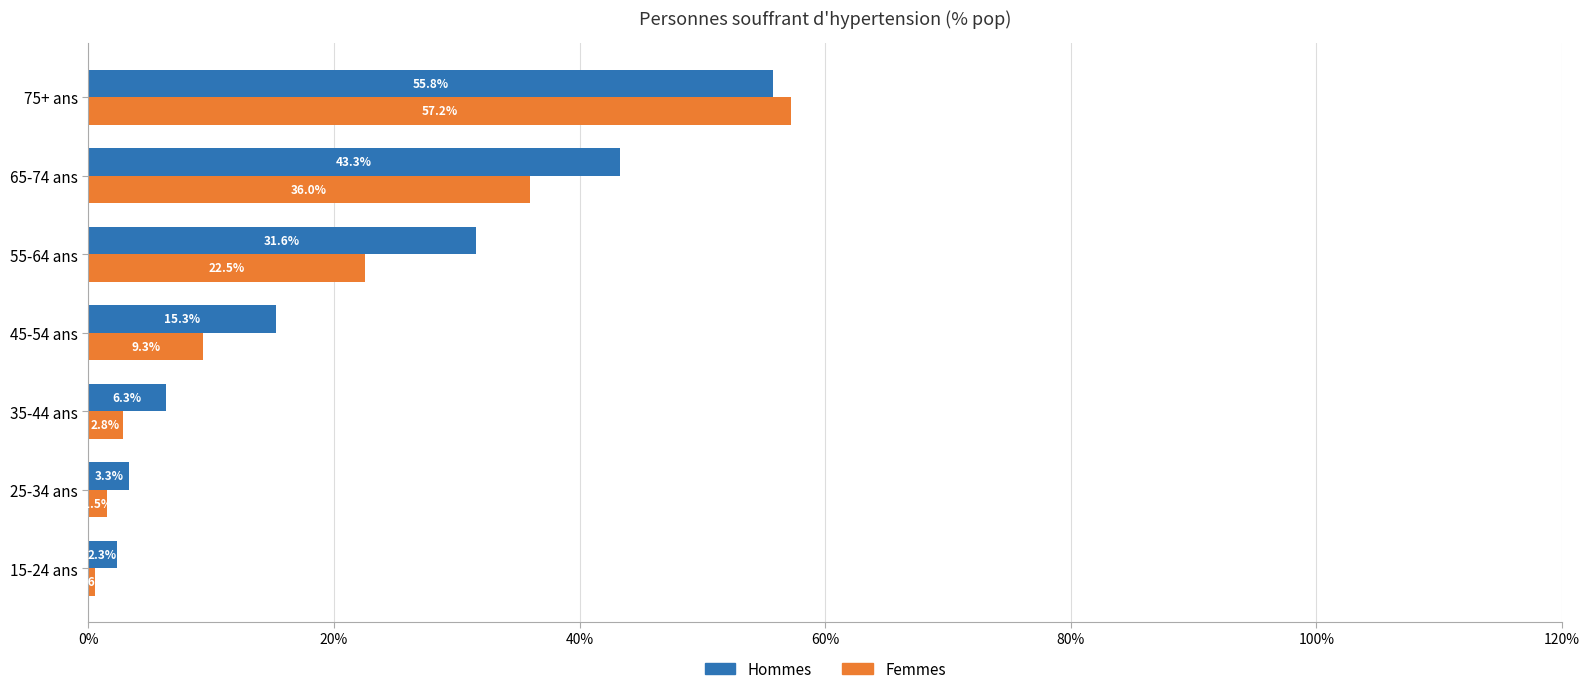

What is the difference between the second highest and minimum values in the Hommes series?

41.0